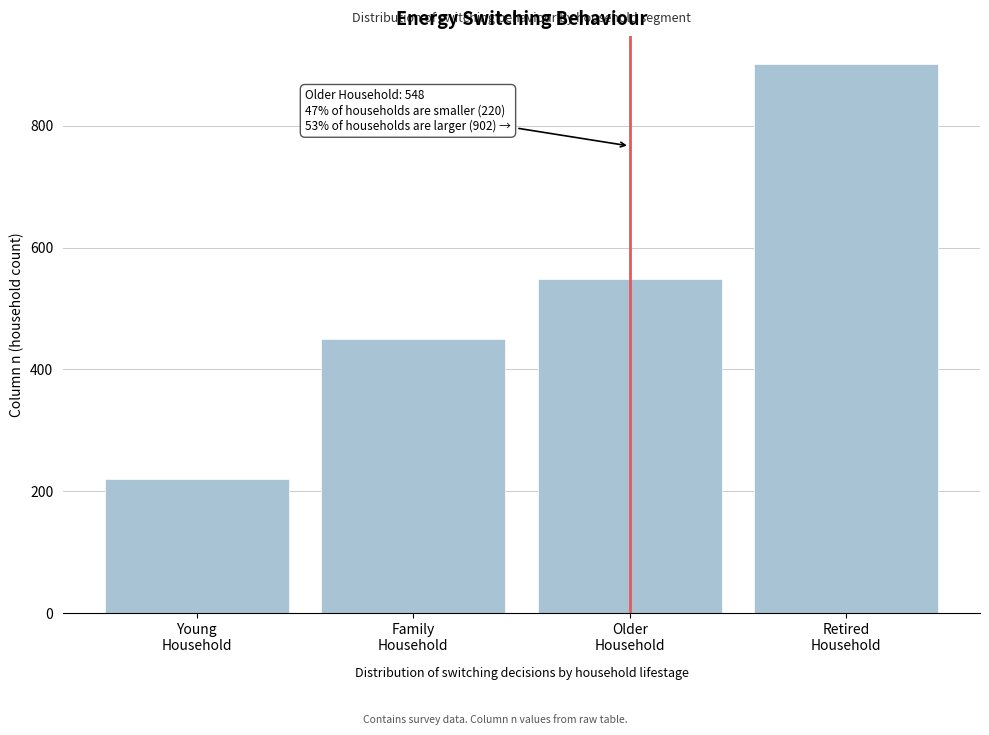

Reading left to right, list all the values displayed in this chart.

220	450	548	902